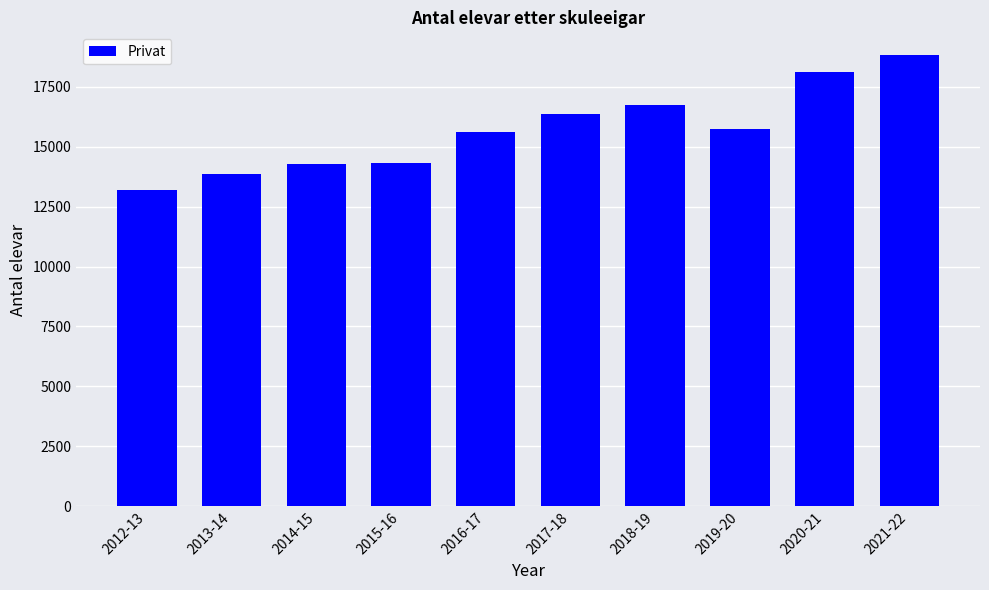

Approximately how many times larger is the value at 2012-13 compared to 2020-21?

0.7